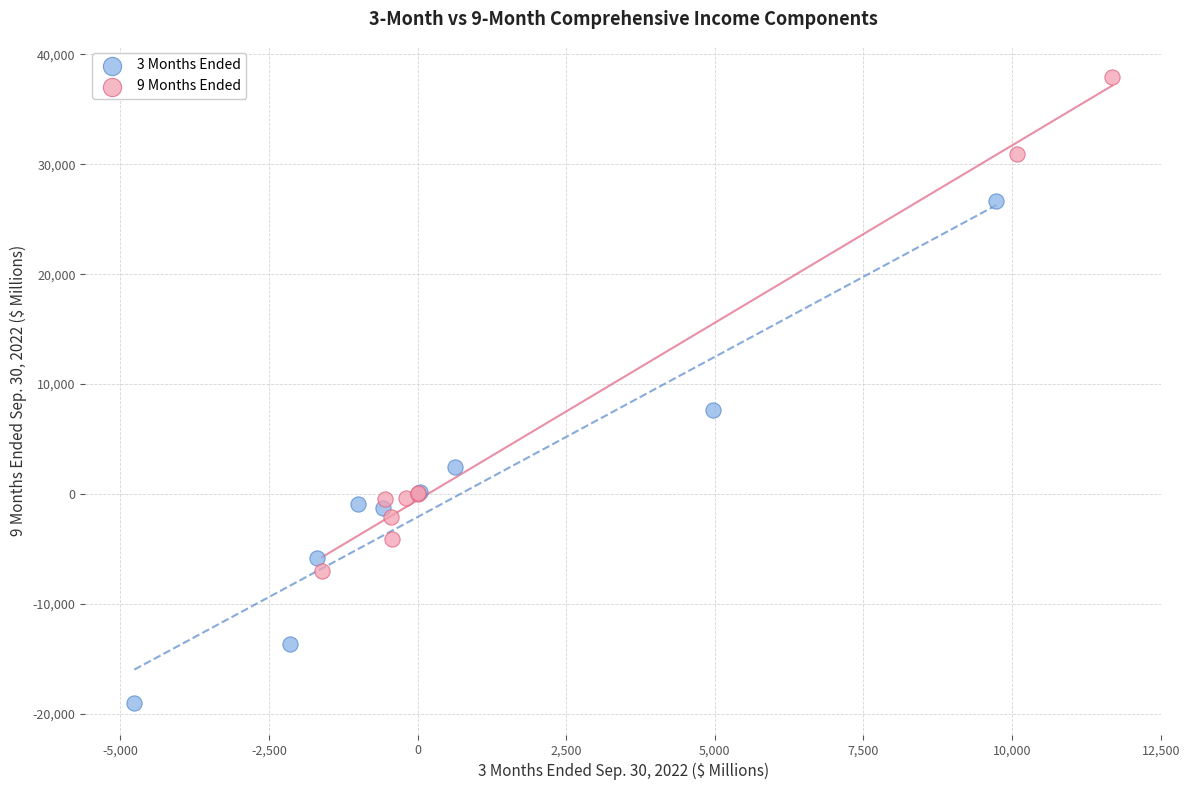

Which series contains the highest Y value?

9 Months Ended